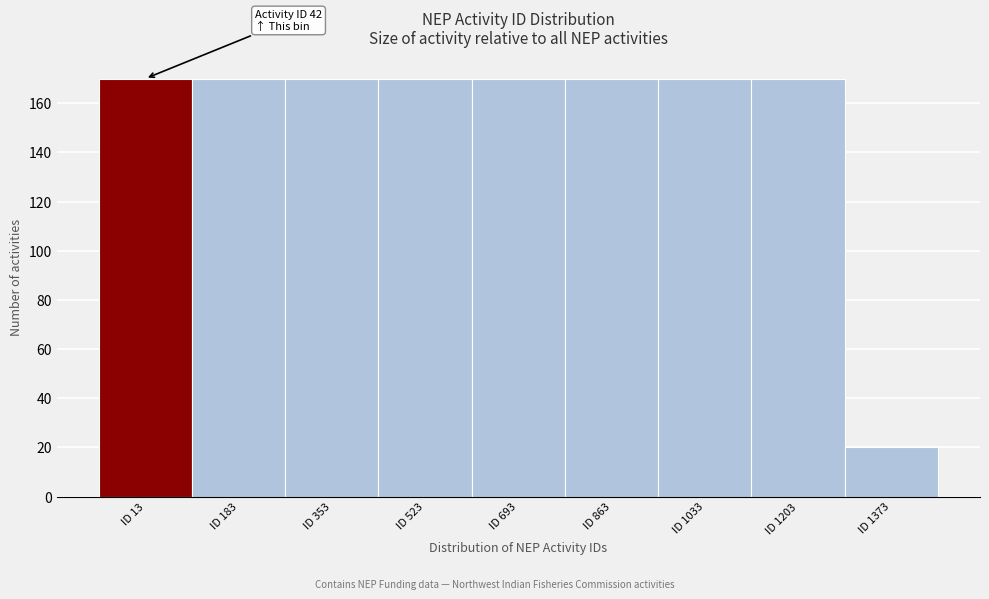

Reading left to right, transcribe all the data shown in this chart.

170	170	170	170	170	170	170	170	20